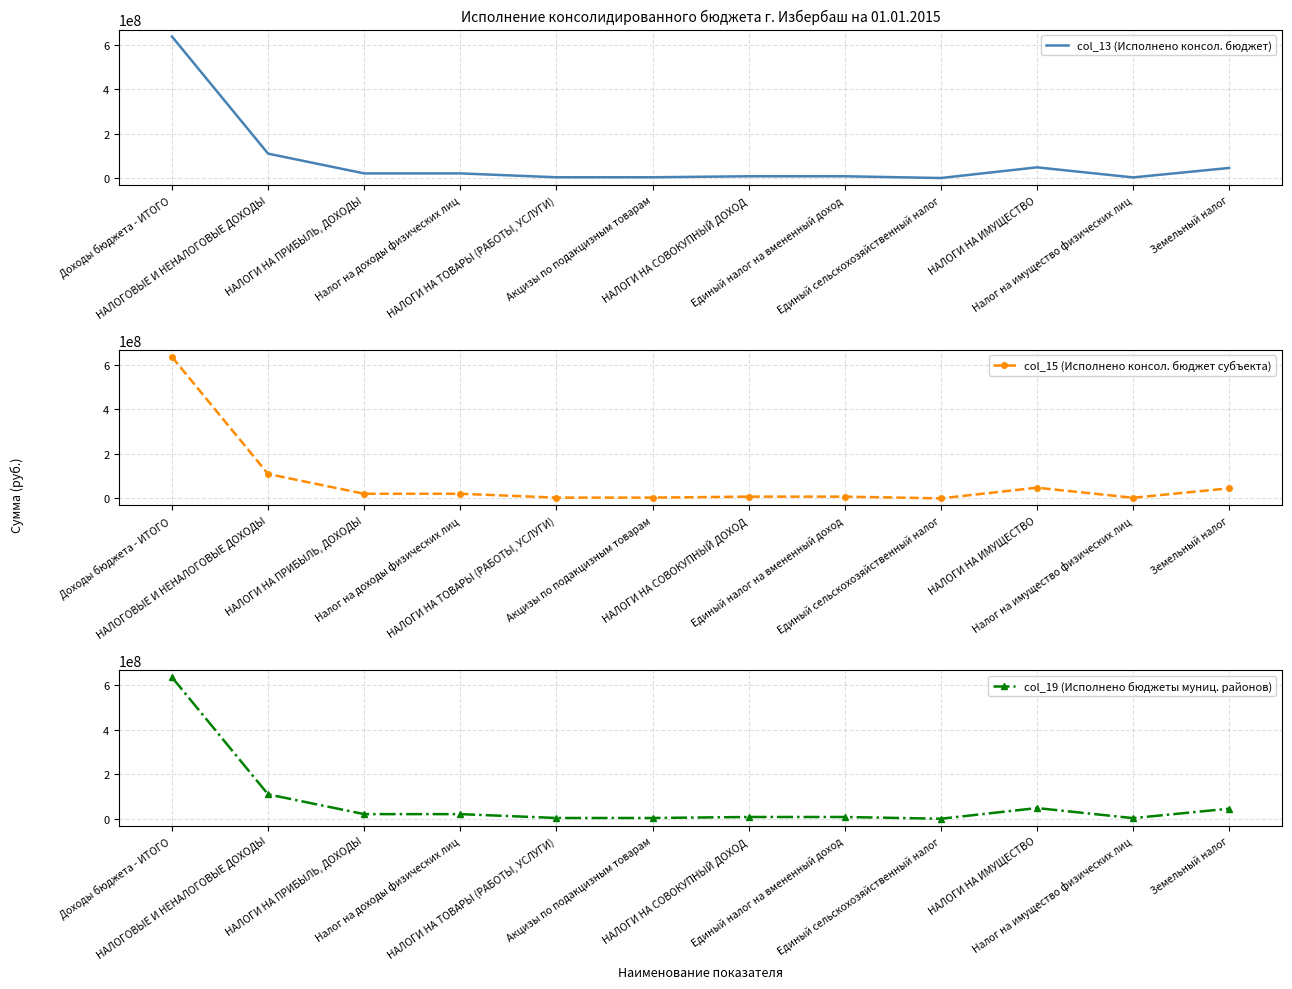

What is the greatest value displayed?

636387011.2